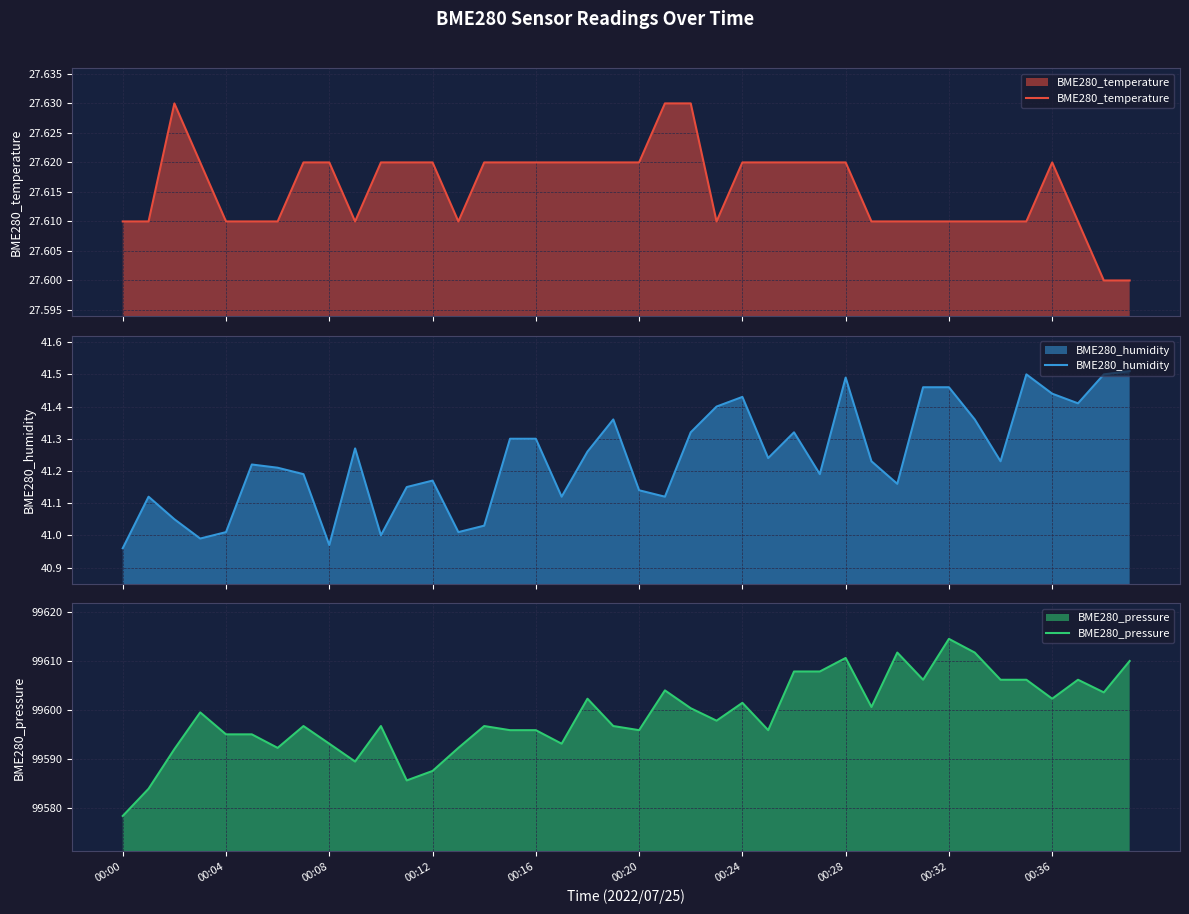

Which has a higher value, 14 or 19?

14